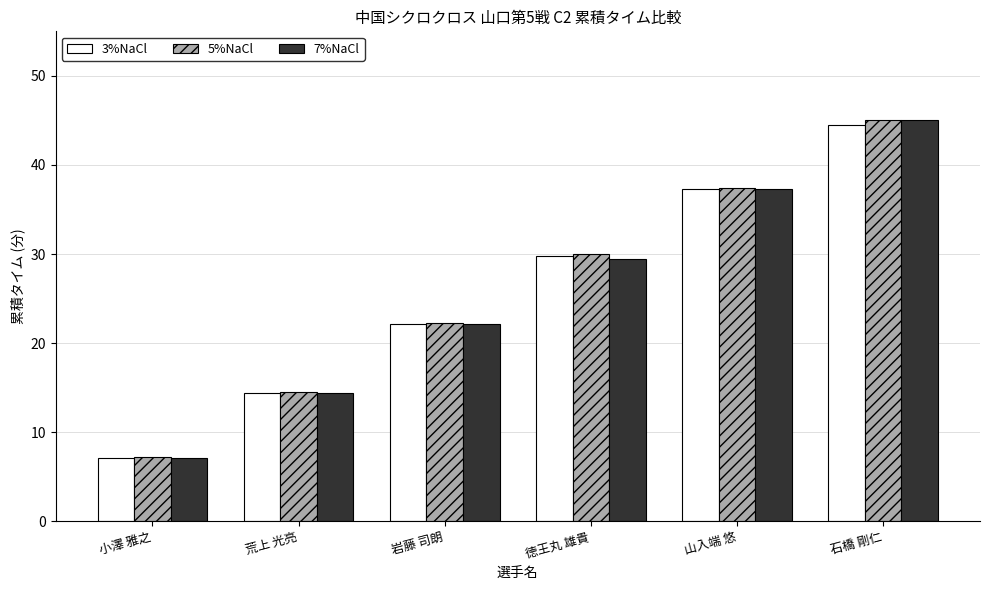

At which category is the sum across all series the highest?

石橋 剛仁